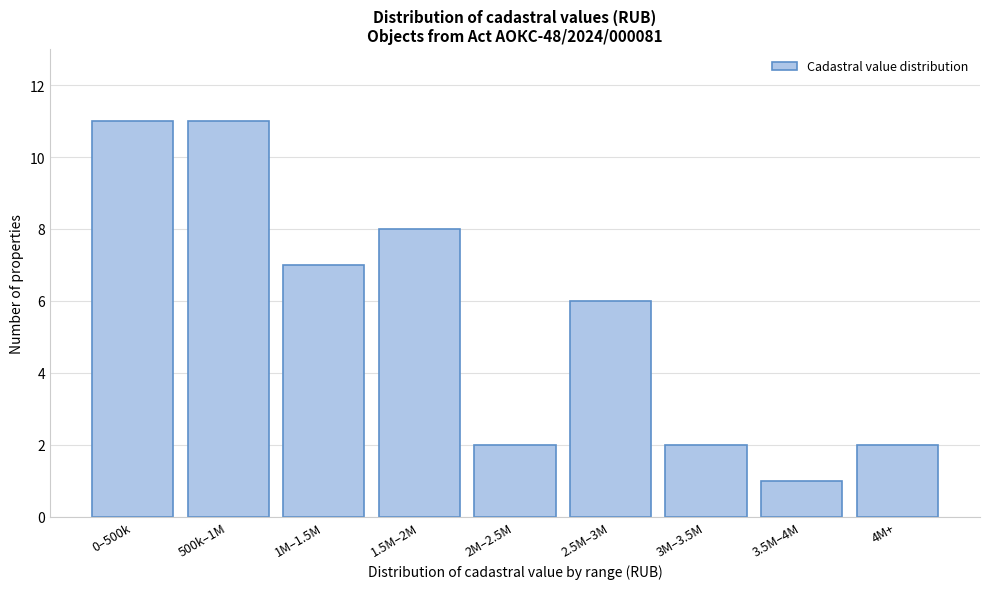

Reading left to right, transcribe all the data shown in this chart.

11	11	7	8	2	6	2	1	2